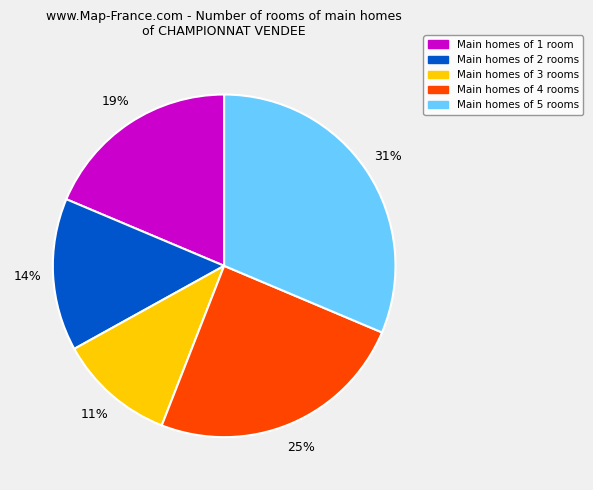

Is there a majority slice in this chart?

No